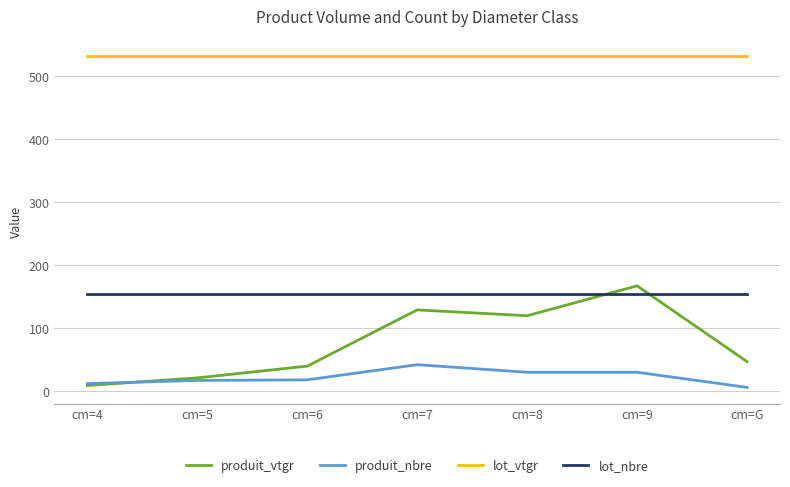

What is the greatest value displayed?

532.7